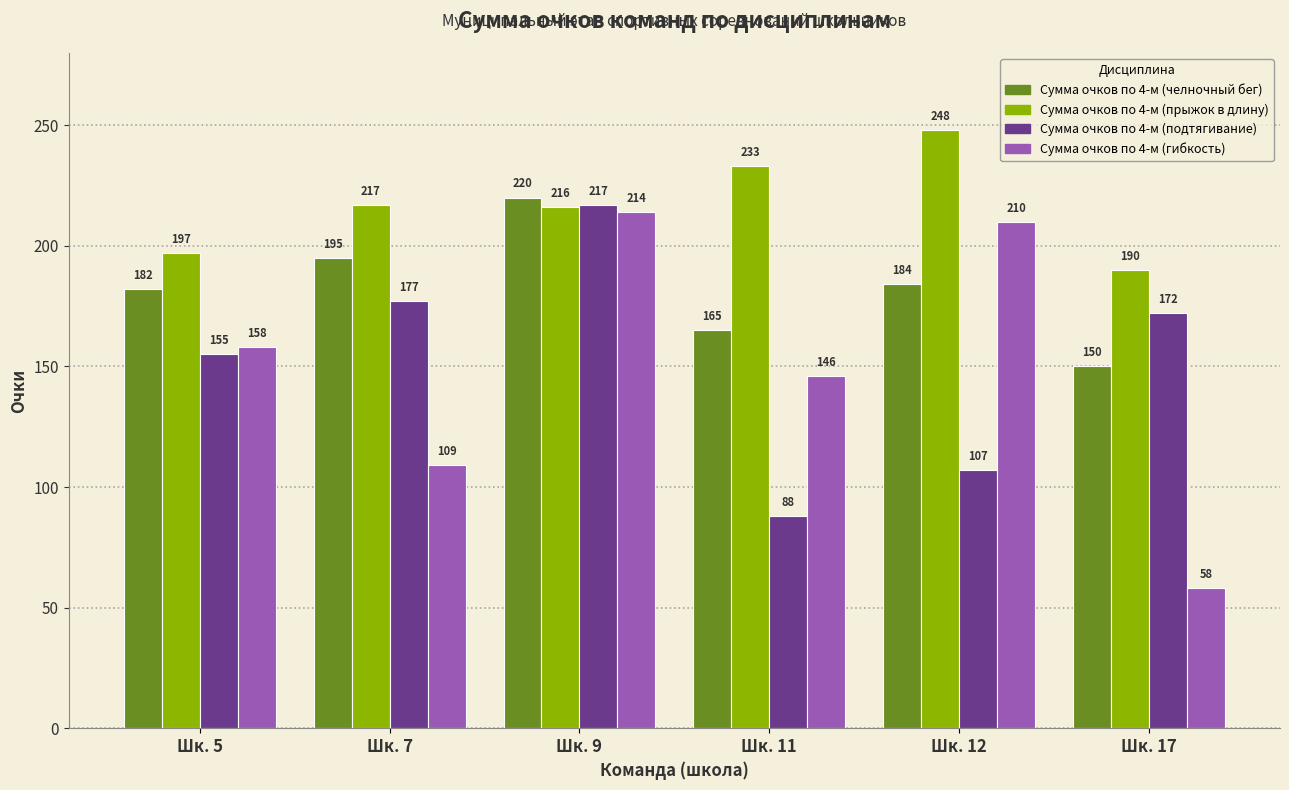

What is the difference between the Сумма очков по 4-м (прыжок в длину) values at Шк. 7 and Шк. 5?

20